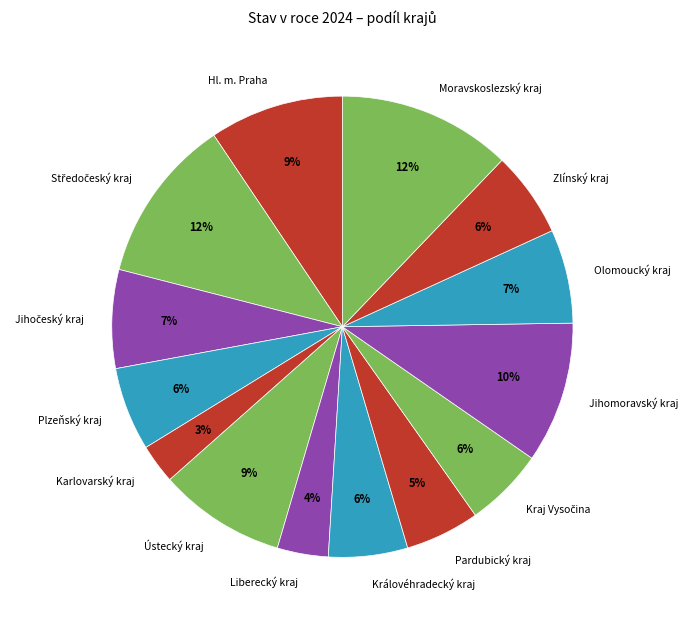

What is the ratio of the value at Jihomoravský kraj to the value at Moravskoslezský kraj?

0.8